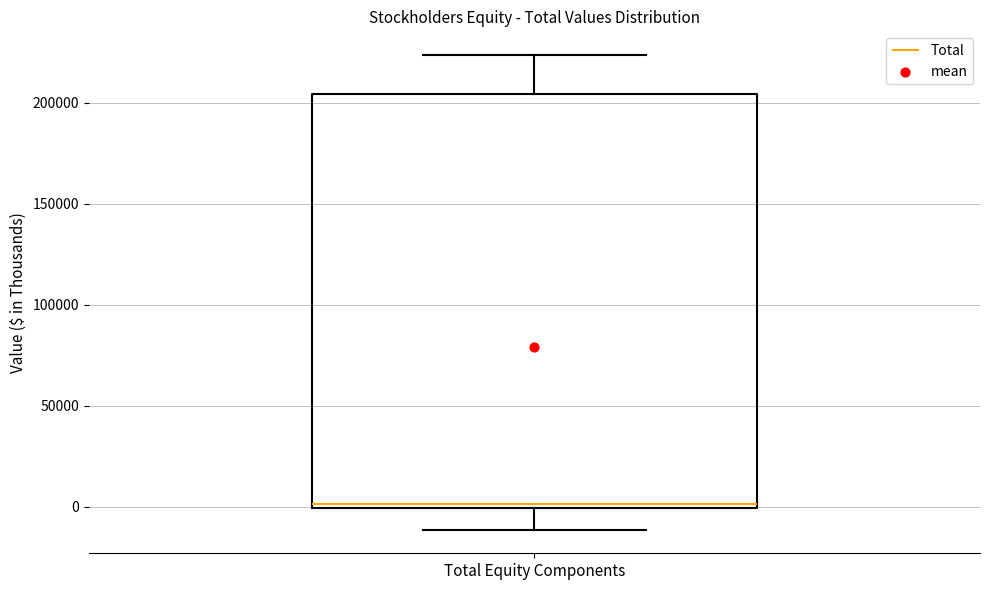

Read this box plot against the y-axis: the position of the median line, the range covered by the box, and the ends of both whiskers. The values are not printed on the chart, so give them approximately, as read against the axis.

median 0 (just above the box's lower edge), box 0 to 205000, whiskers -10000 to 225000